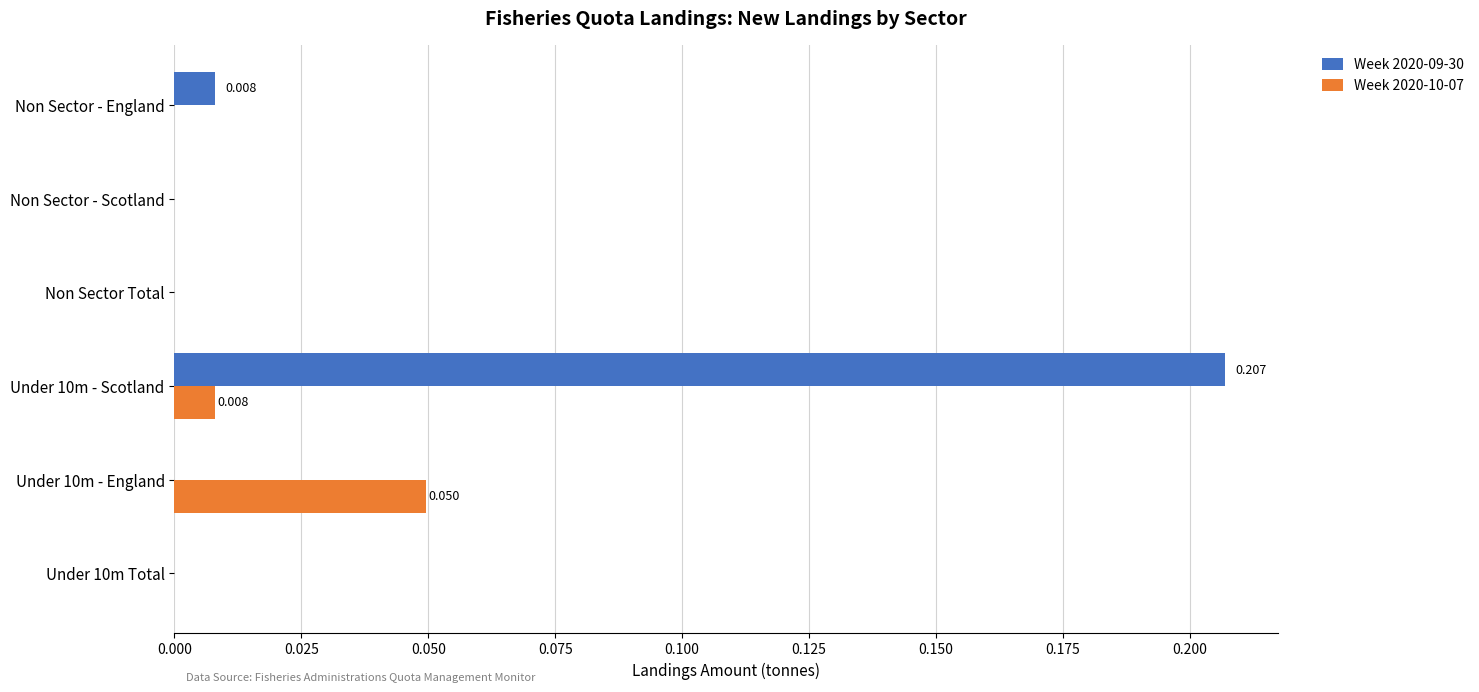

How many series are shown in this chart?

2